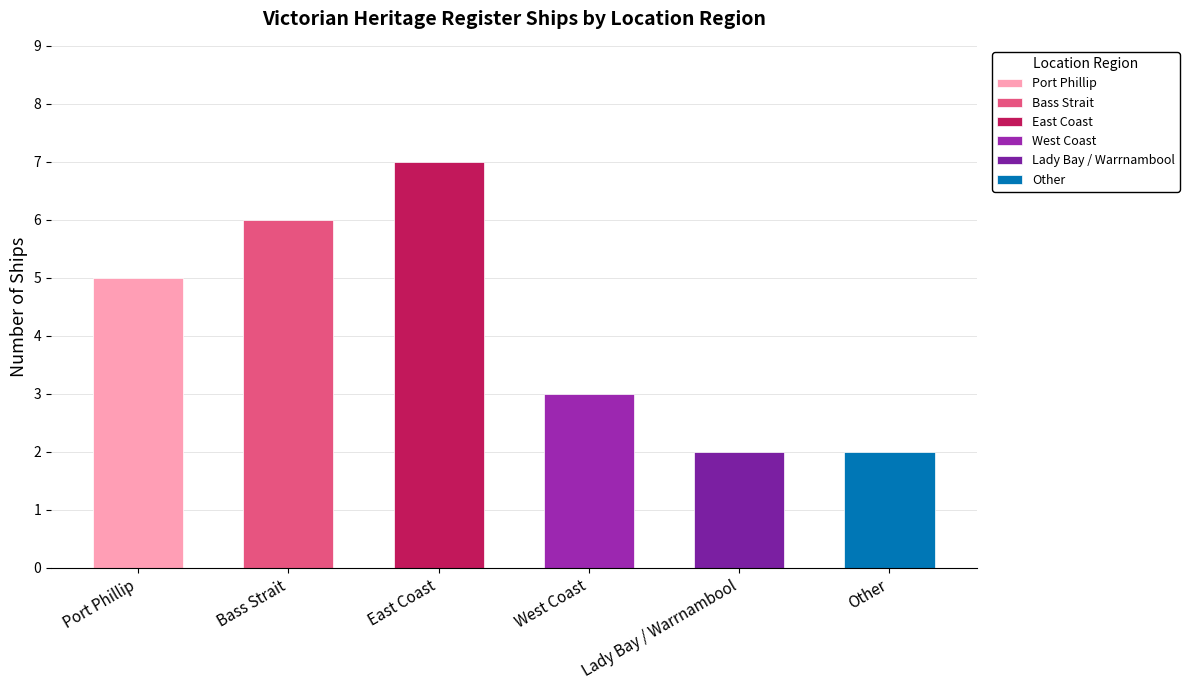

Rank the categories by value from lowest to highest.

Lady Bay / Warrnambool, Other, West Coast, Port Phillip, Bass Strait, East Coast